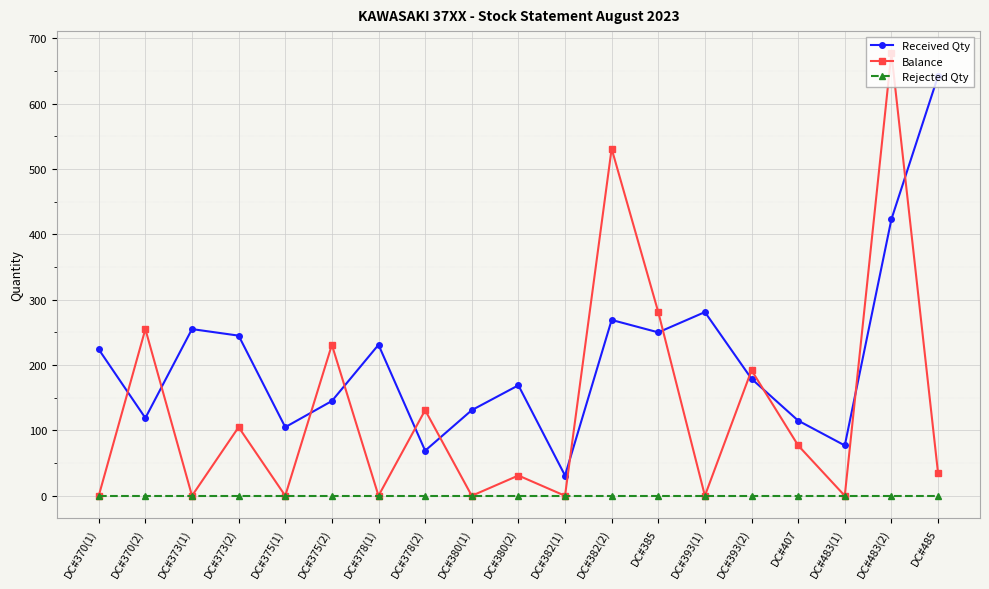

At which category does Received Qty reach its first local valley?

DC#370(2)